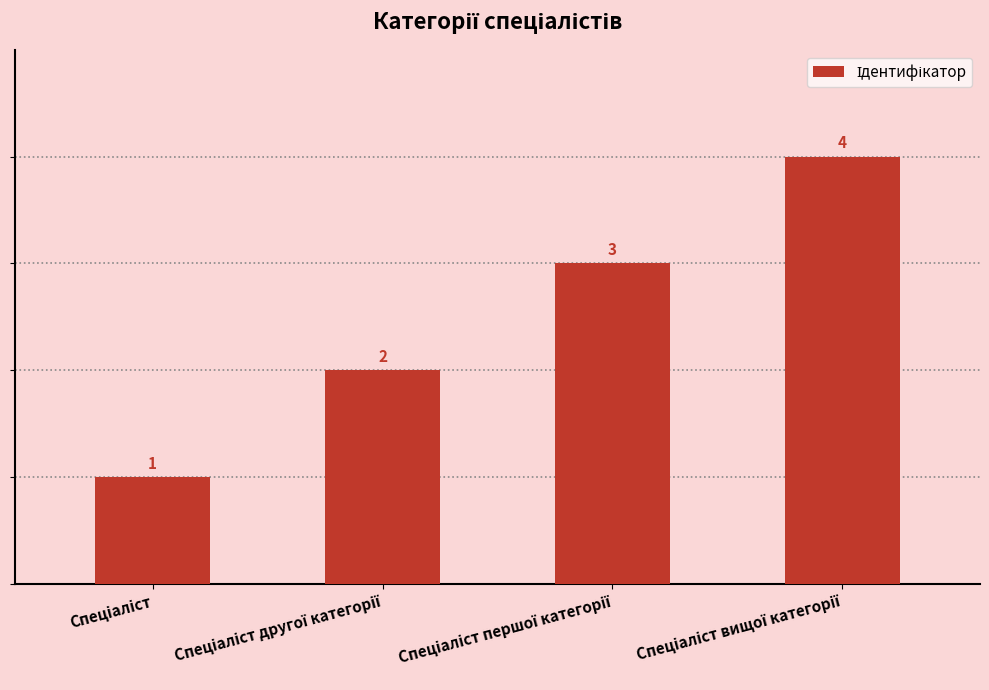

What is the value of the 1st bar from the left?

1